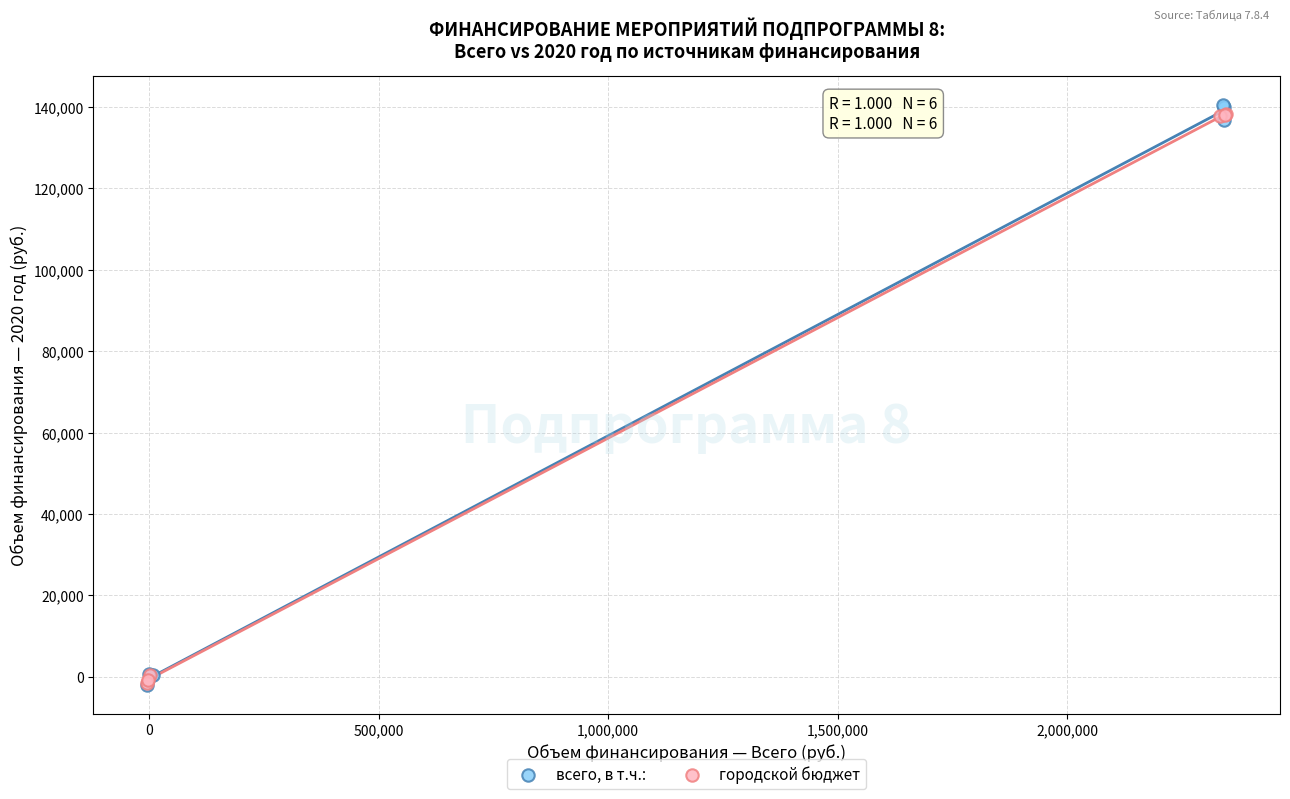

Which series contains the highest Y value?

всего, в т.ч.: